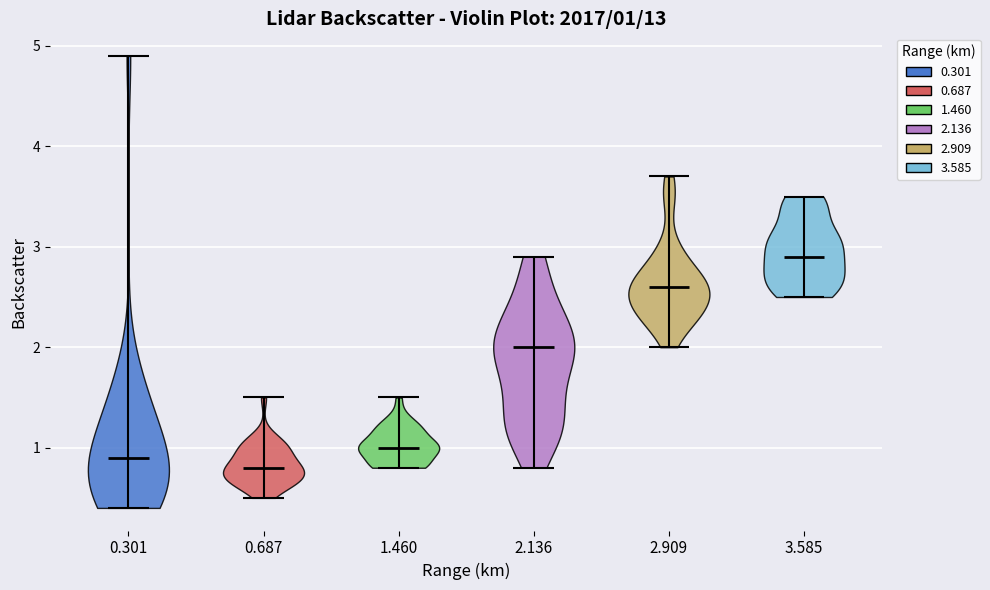

Which violin has the highest median line?

3.585